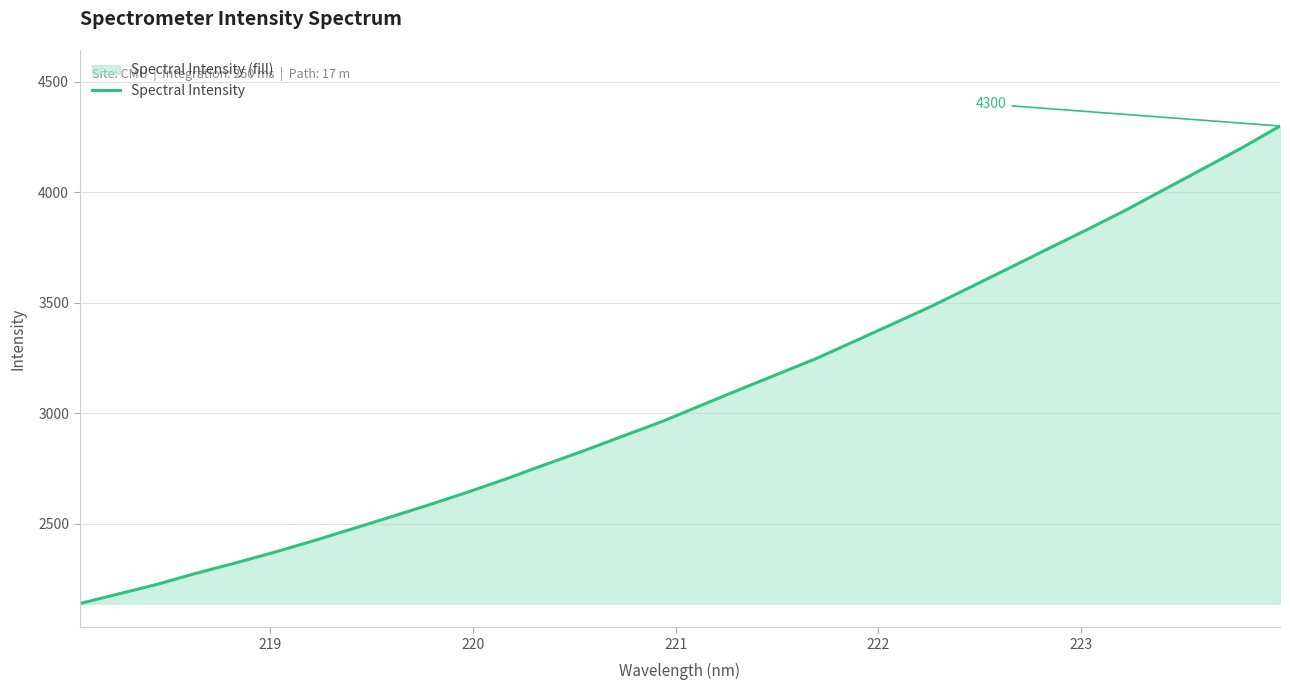

What is the difference between the second highest and minimum values?

2061.4